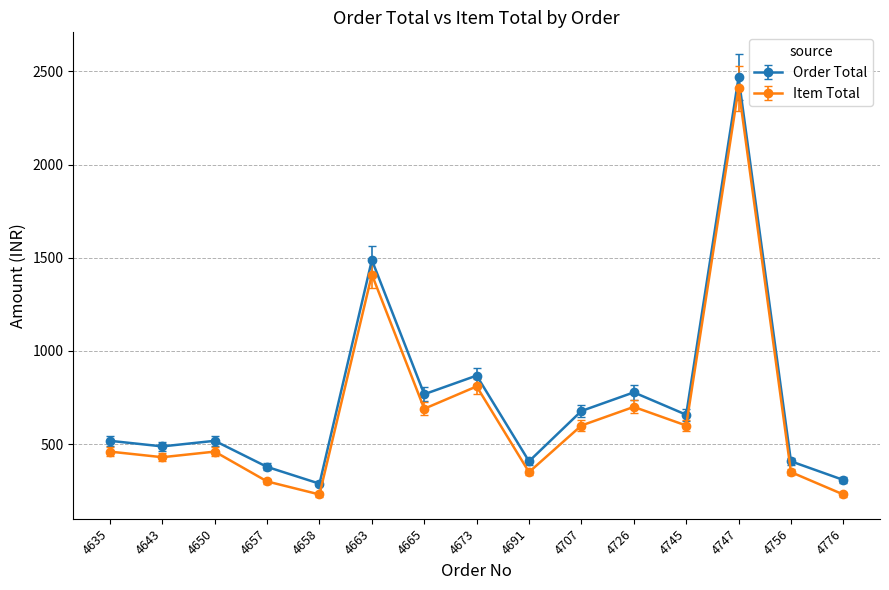

Where is the first local minimum for Order Total?

4643